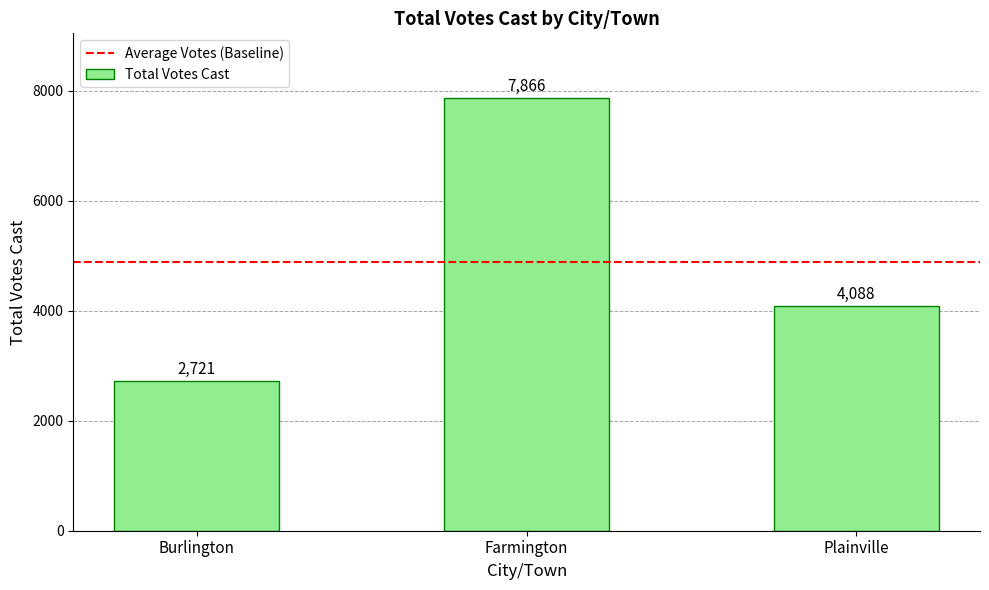

List the labels in order of value, smallest first.

Burlington, Plainville, Farmington